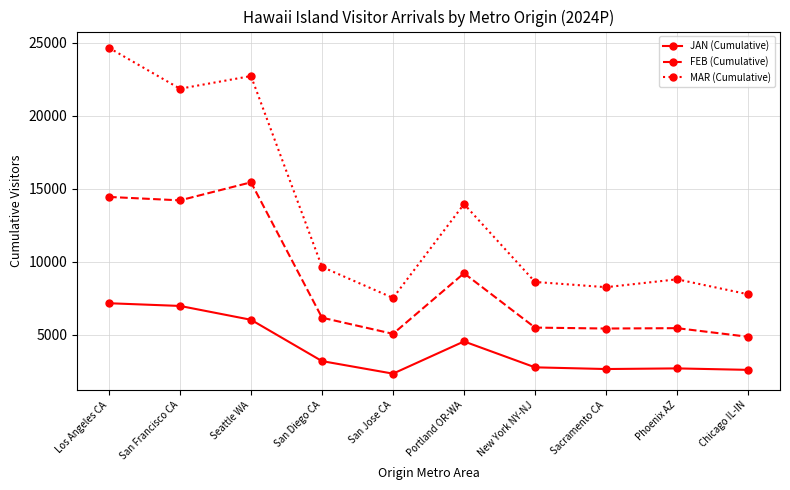

Is this an area chart (filled region under the line)?

No